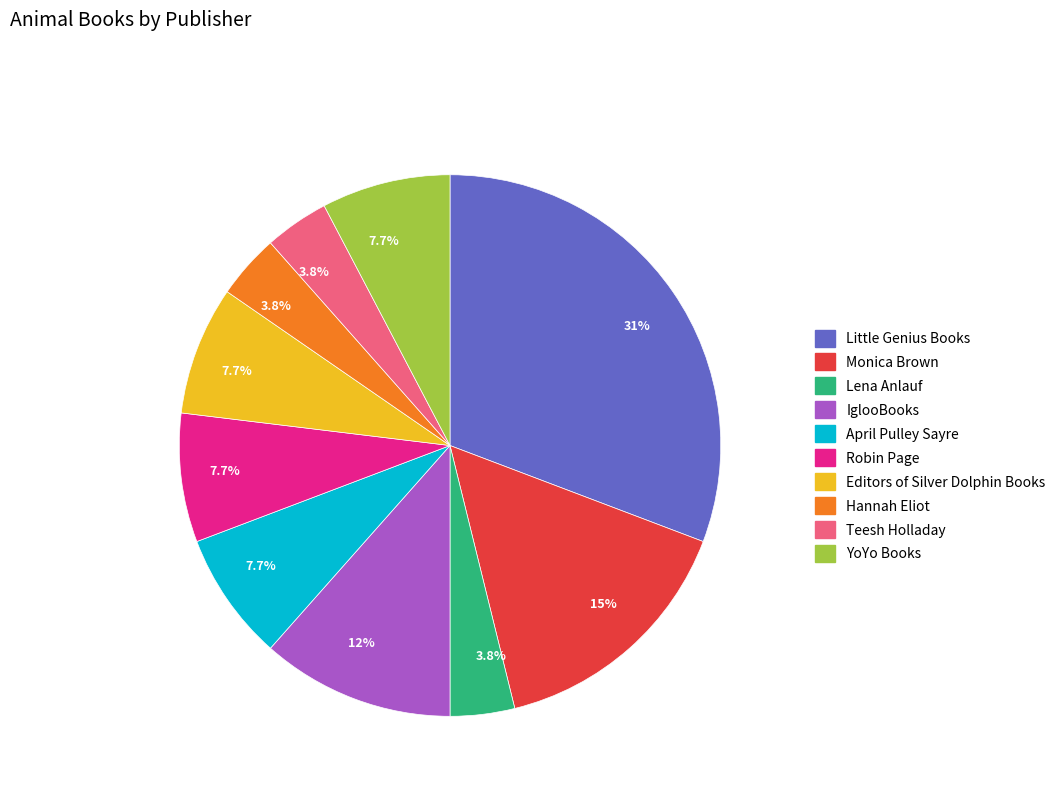

Is it true that Little Genius Books is 42% of the pie?

False